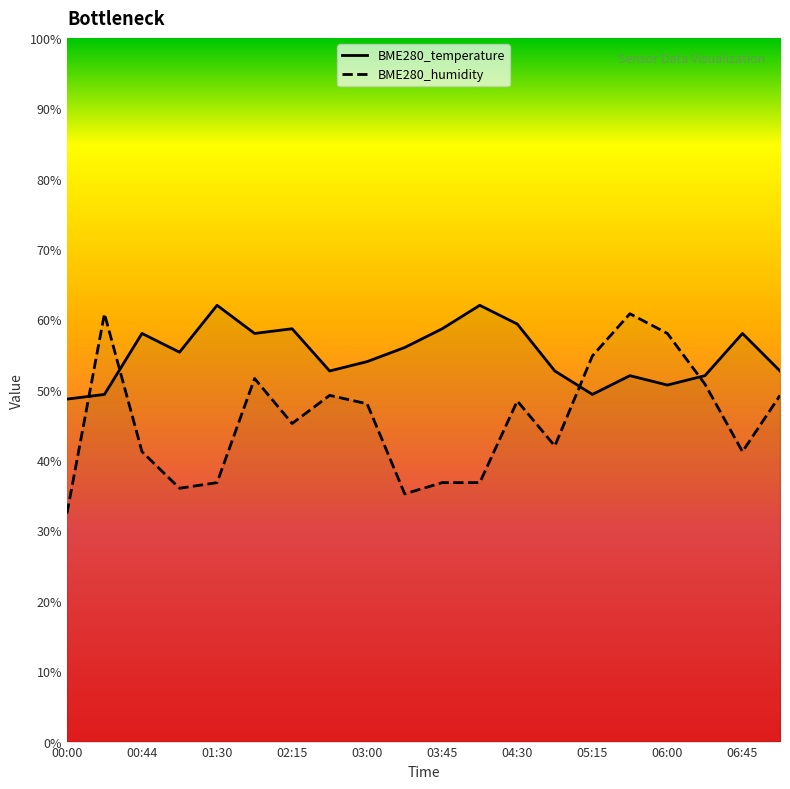

What are all the series names shown in the legend?

BME280_temperature, BME280_humidity